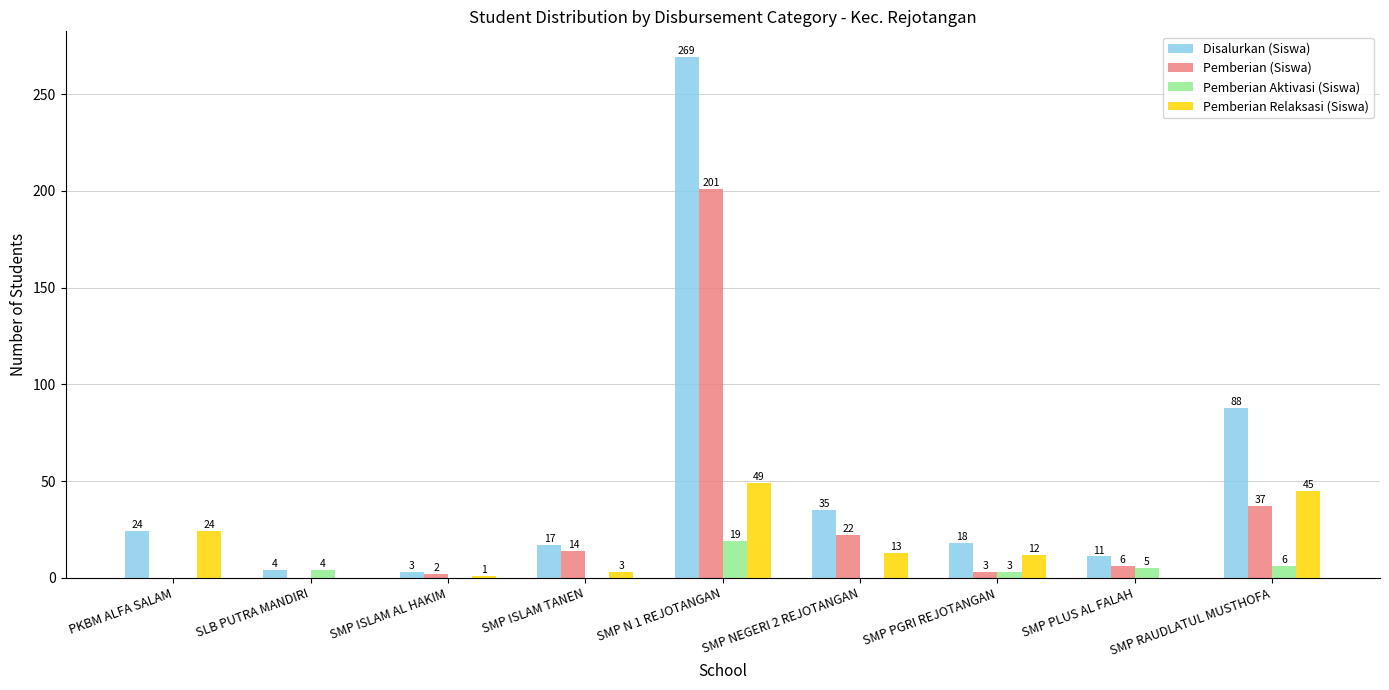

What is the sum of the Disalurkan (Siswa) values at SMP PGRI REJOTANGAN and SLB PUTRA MANDIRI?

22